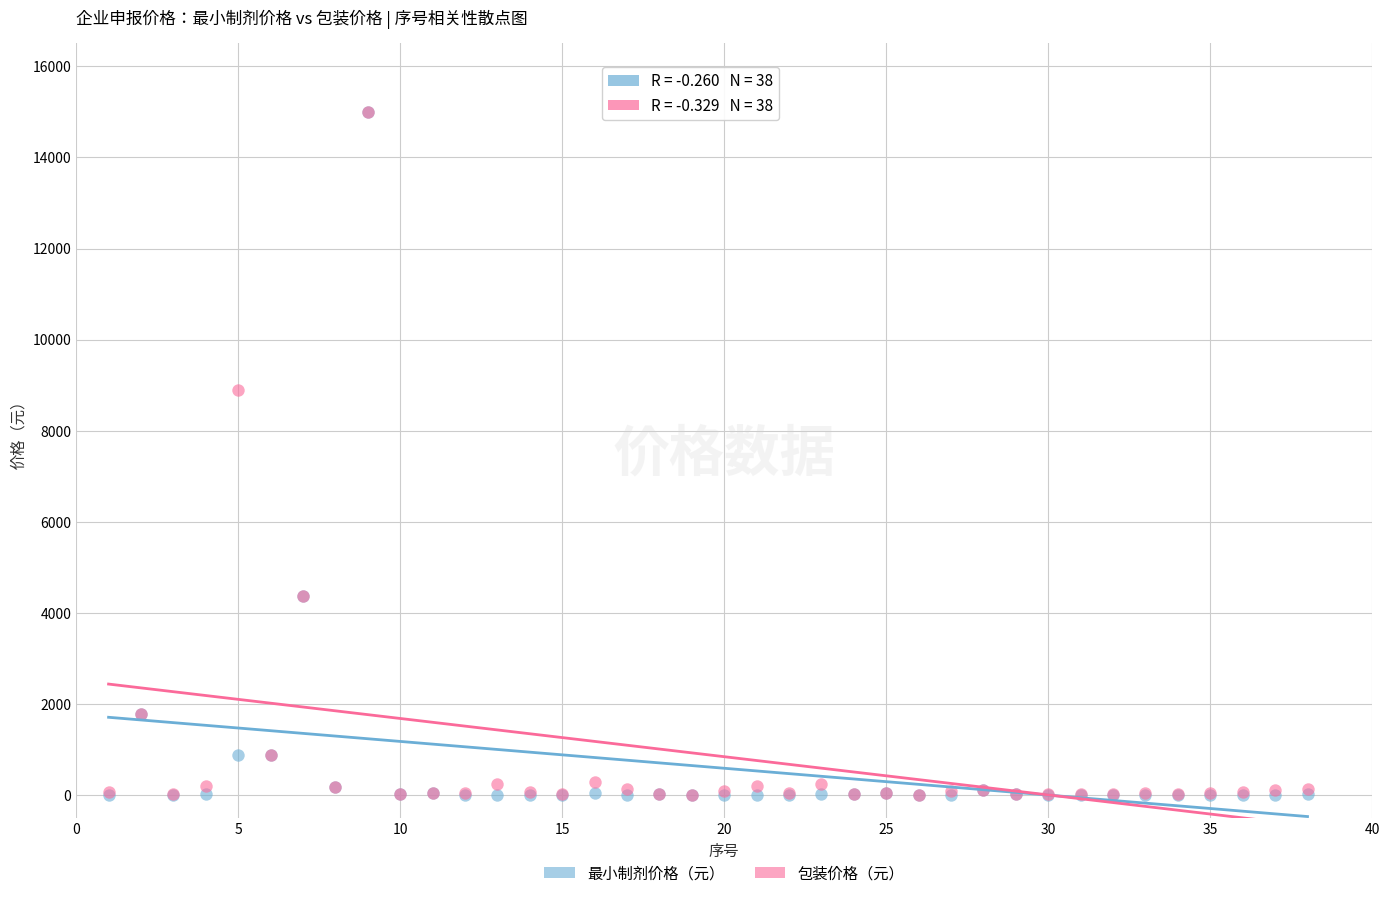

Across all series, what Y value is closest to 7499?

8890.0